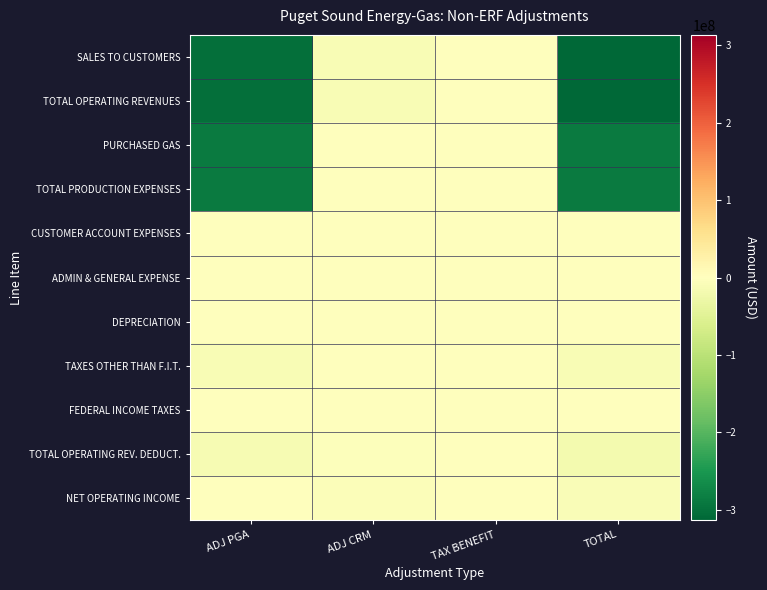

At which category is the sum across all series the highest?

TAX BENEFIT